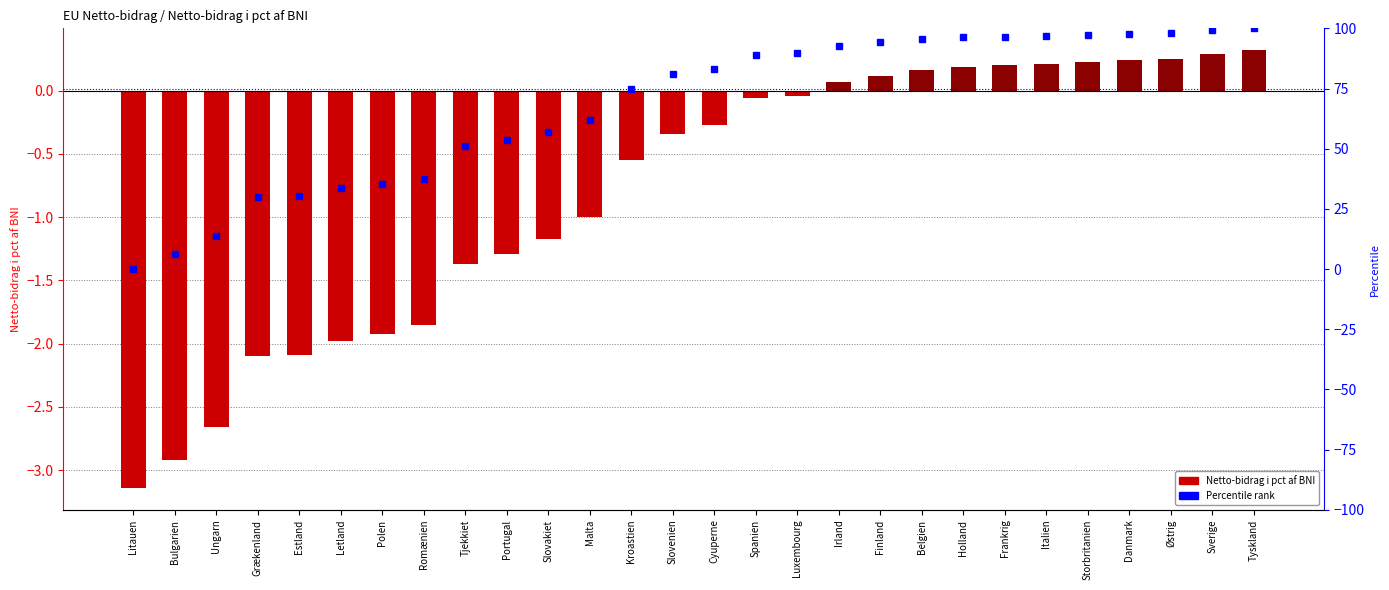

Reading left to right, transcribe all the data shown in this chart.

Netto-bidrag i pct af BNI: Litauen=-3.1	Bulgarien=-2.9	Ungarn=-2.7	Grækenland=-2.1	Estland=-2.1	Letland=-2.0	Polen=-1.9	Romænien=-1.9	Tjekkiet=-1.4	Portugal=-1.3	Slovakiet=-1.2	Malta=-1.0	Kroastien=-0.6	Slovenien=-0.3	Cyuperne=-0.3	Spanien=-0.1	Luxembourg=-0.0	Irland=0.1	Finland=0.1	Belgien=0.2	Holland=0.2	Frankrig=0.2	Italien=0.2	Storbritanien=0.2	Danmark=0.2	Østrig=0.2	Sverige=0.3	Tyskland=0.3
Percentile rank: Litauen=0.0	Bulgarien=6.4	Ungarn=13.9	Grækenland=30.1	Estland=30.3	Letland=33.5	Polen=35.3	Romænien=37.3	Tjekkiet=51.2	Portugal=53.5	Slovakiet=56.9	Malta=61.8	Kroastien=74.9	Slovenien=80.9	Cyuperne=82.9	Spanien=89.0	Luxembourg=89.6	Irland=92.8	Finland=94.2	Belgien=95.4	Holland=96.2	Frankrig=96.5	Italien=96.8	Storbritanien=97.4	Danmark=97.7	Østrig=98.0	Sverige=99.1	Tyskland=100.0